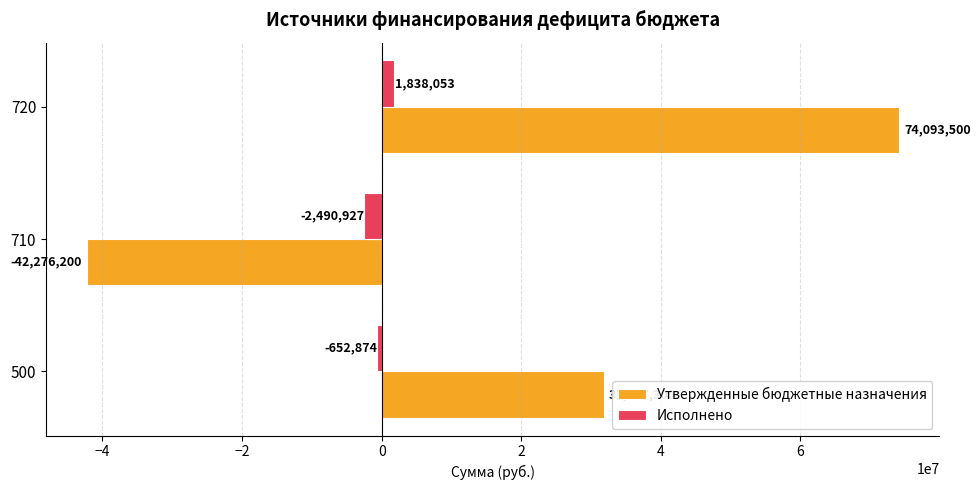

Rank the series at 710 from highest to lowest value.

Исполнено, Утвержденные бюджетные назначения